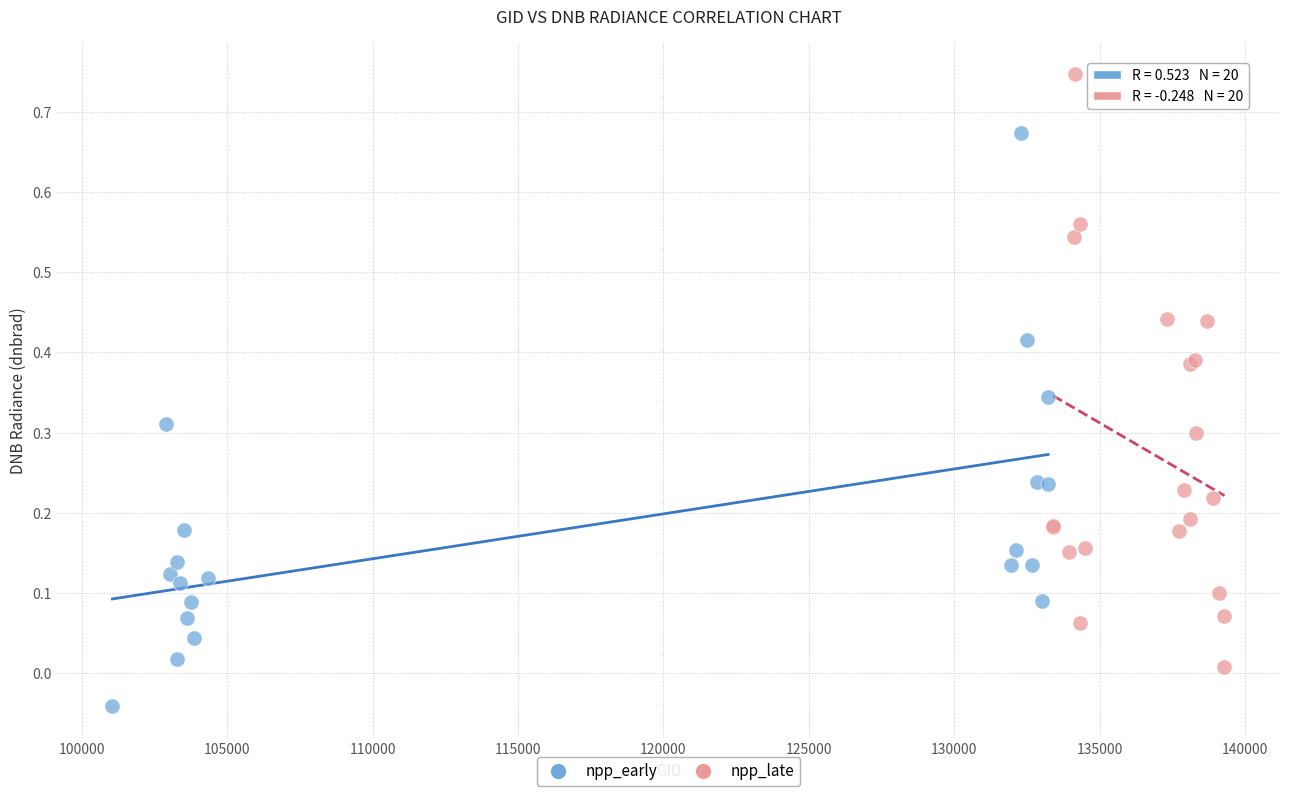

Which series has the widest spread of Y values?

npp_late